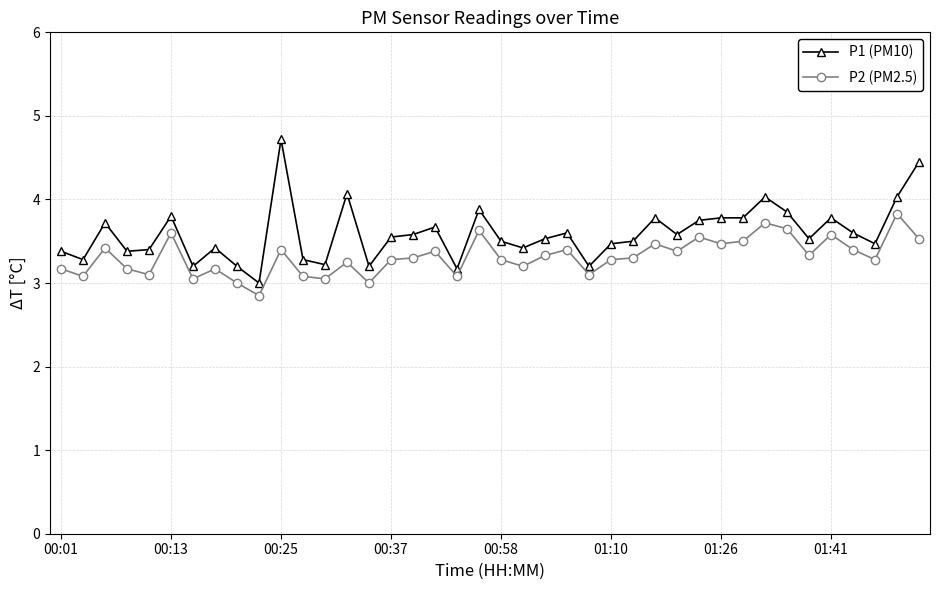

What is the sum of all P1 (PM10) values?

143.8